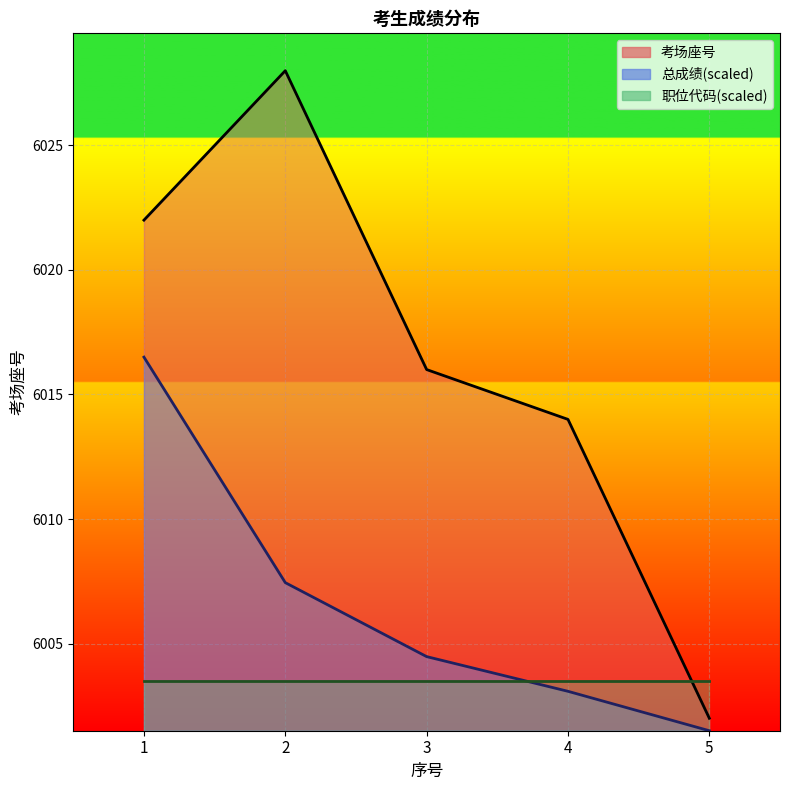

Which has a higher value, 3 or 2?

2